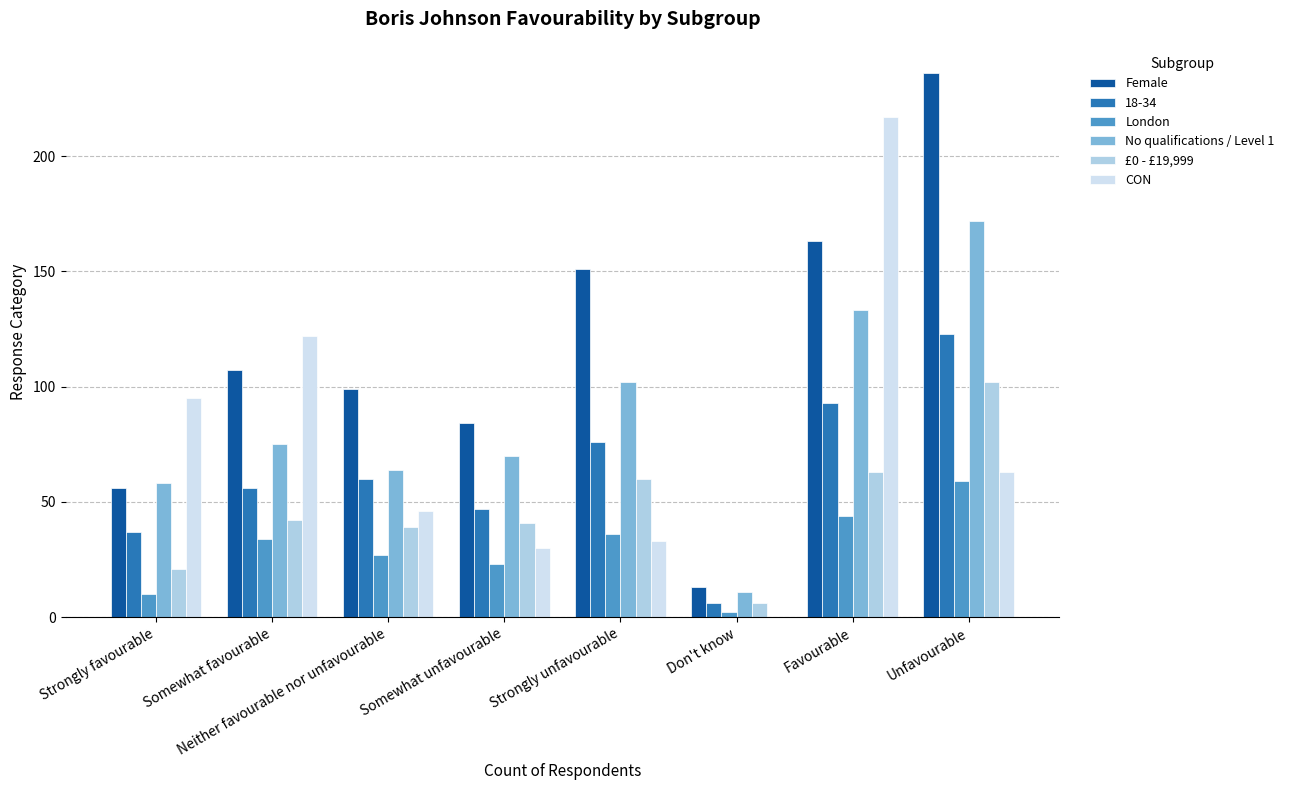

How many groups of bars are there?

8